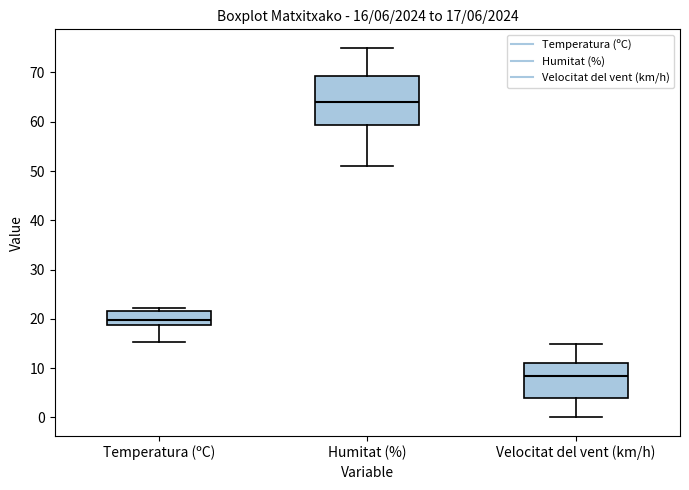

Which box is the tallest, from its lower edge to its upper edge?

Humitat (%)